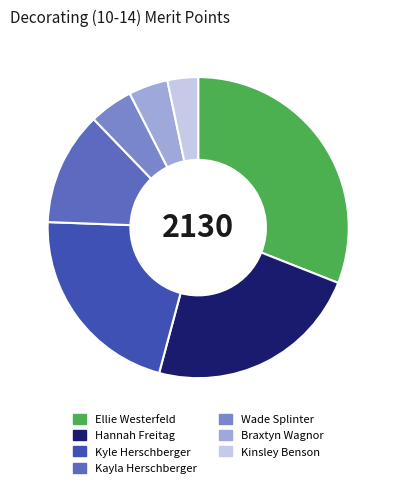

Is it true that Hannah Freitag is 23% of the pie?

True